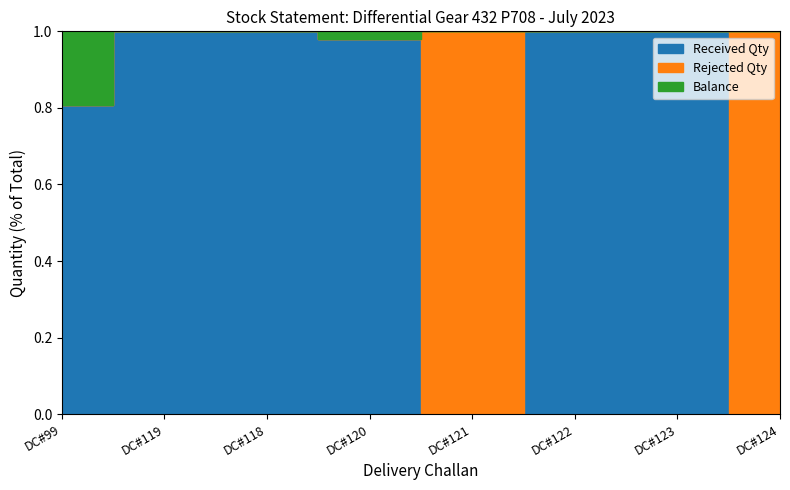

How many times do Rejected Qty and Received Qty cross each other?

3